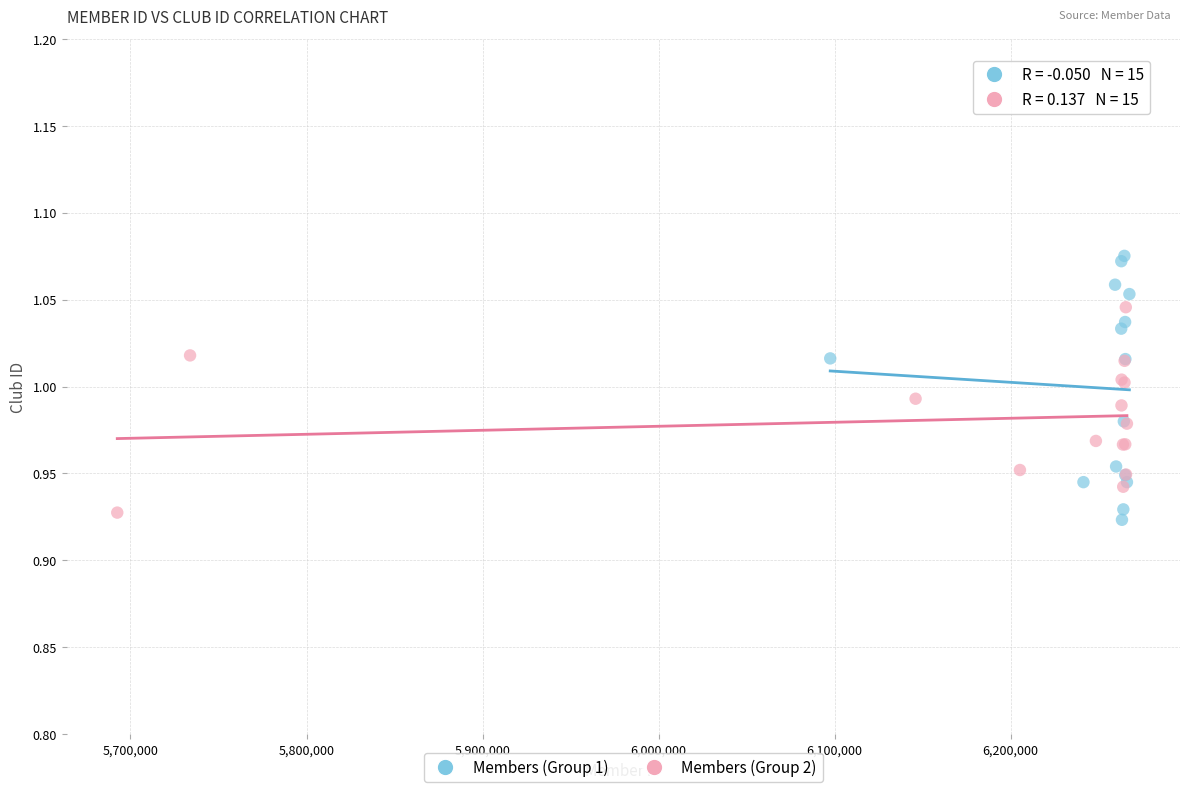

What are all the series names shown in the legend?

Members (Group 1), Members (Group 2)